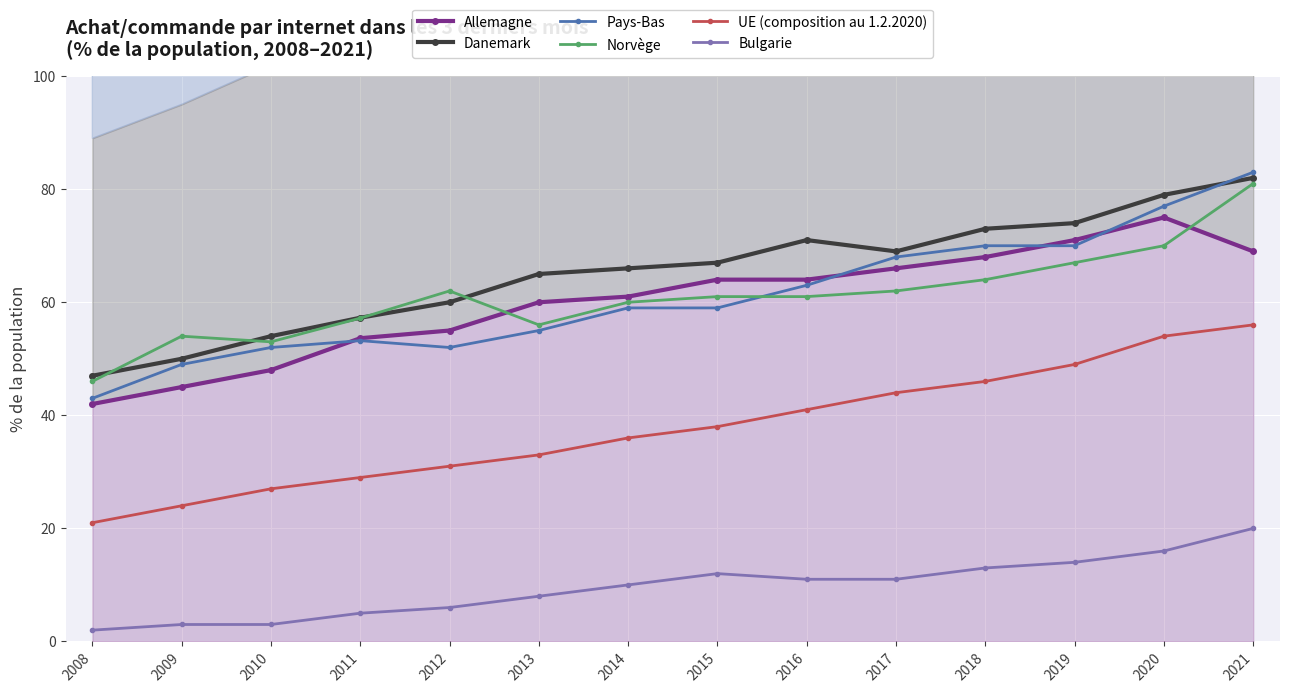

What is the smallest value displayed?

2.0